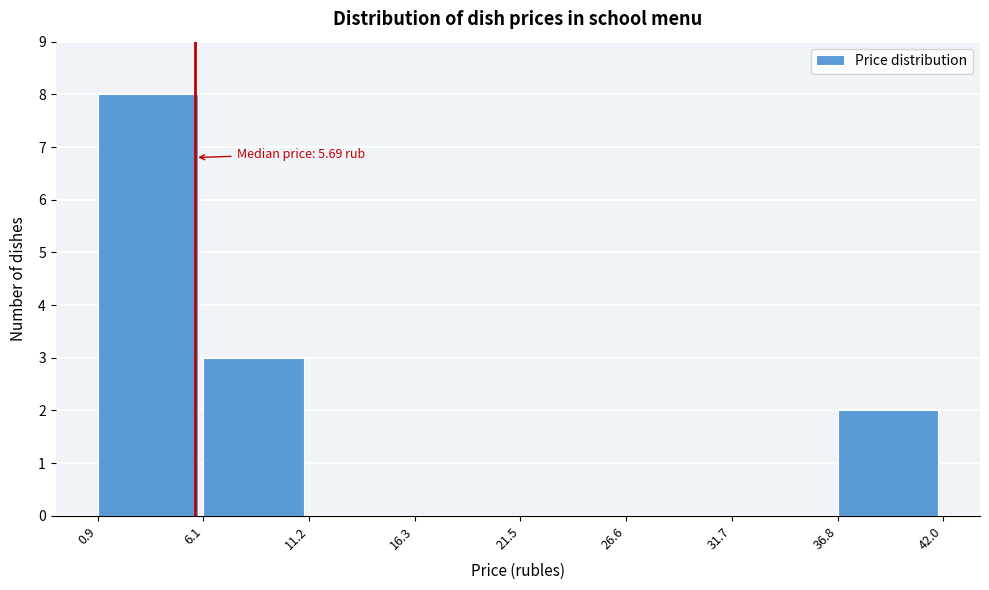

Over which range of the x-axis is the bar tallest?

0.9 to 6.1